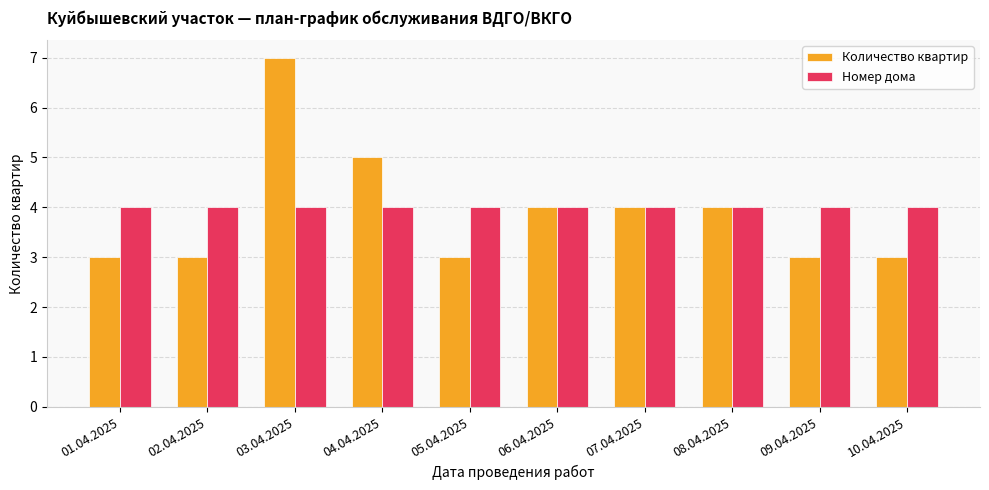

Reading left to right, extract all data points from this chart.

Количество квартир: 3	3	7	5	3	4	4	4	3	3
Номер дома: 4	4	4	4	4	4	4	4	4	4